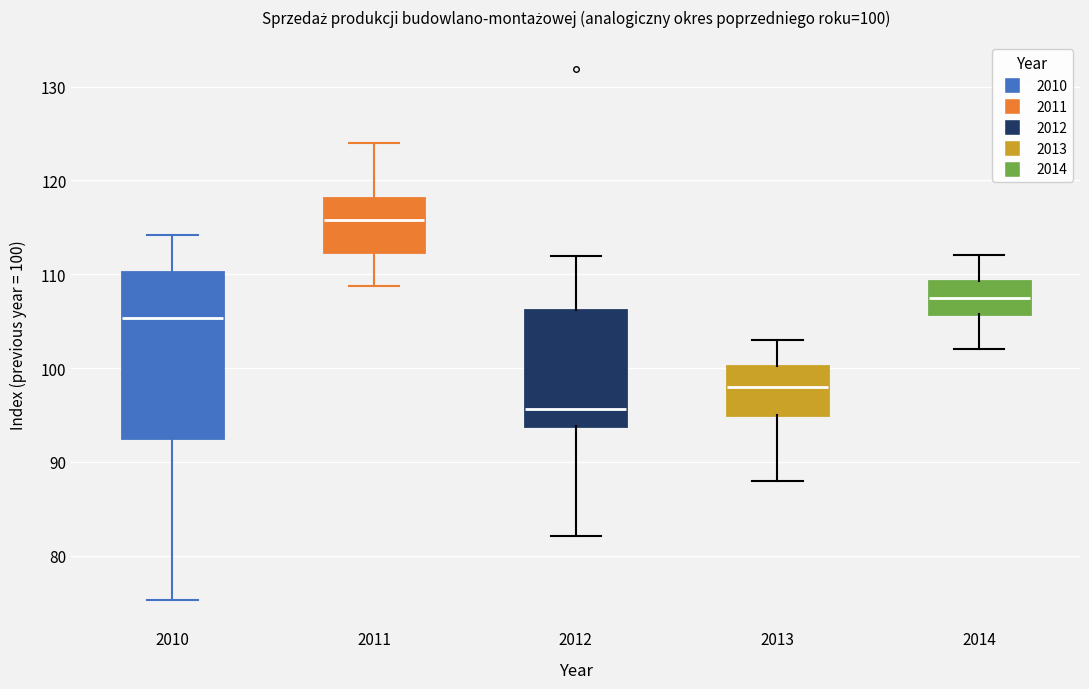

Comparing the boxes themselves (not the whiskers), which one is the tallest?

2010